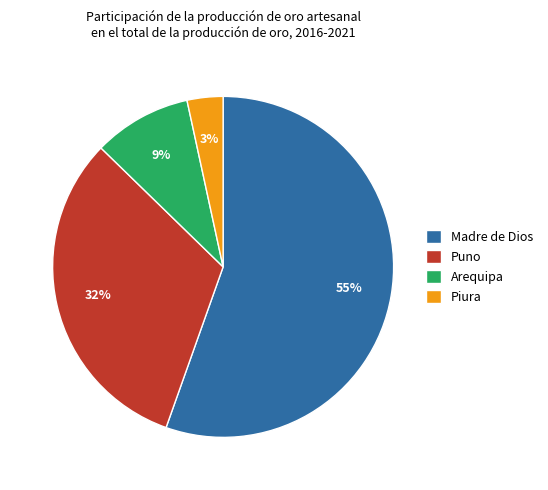

Which category has the smallest portion of the pie?

Piura